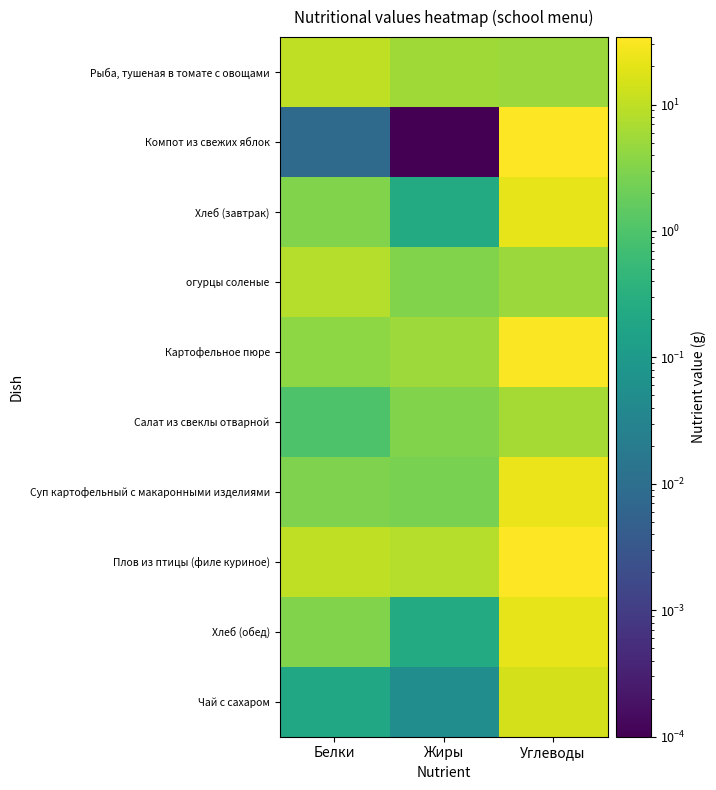

Which series has the widest spread of values?

Компот из свежих яблок